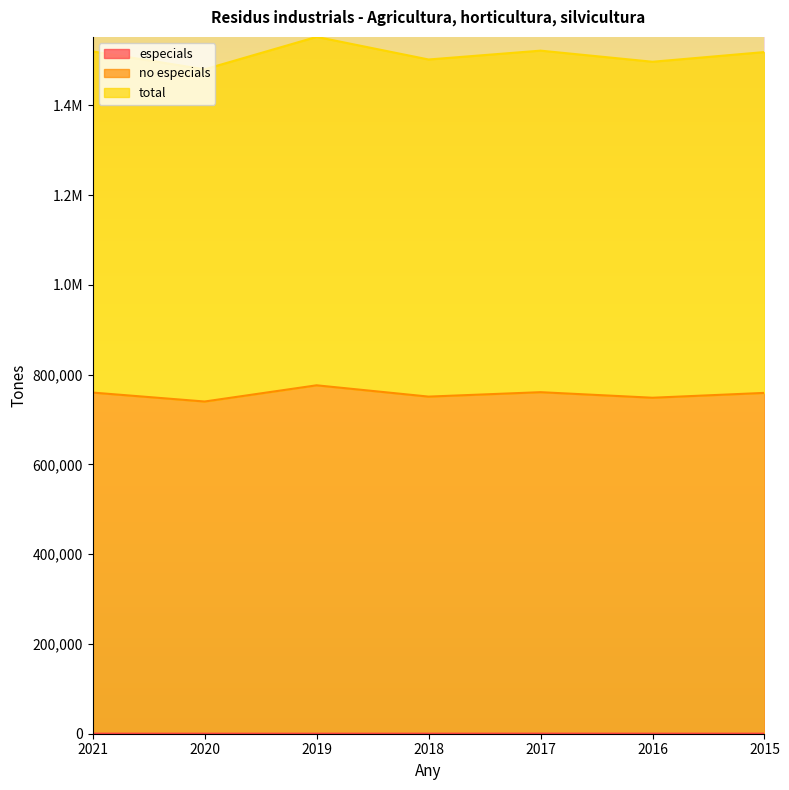

Which series has the largest range (max minus min)?

total